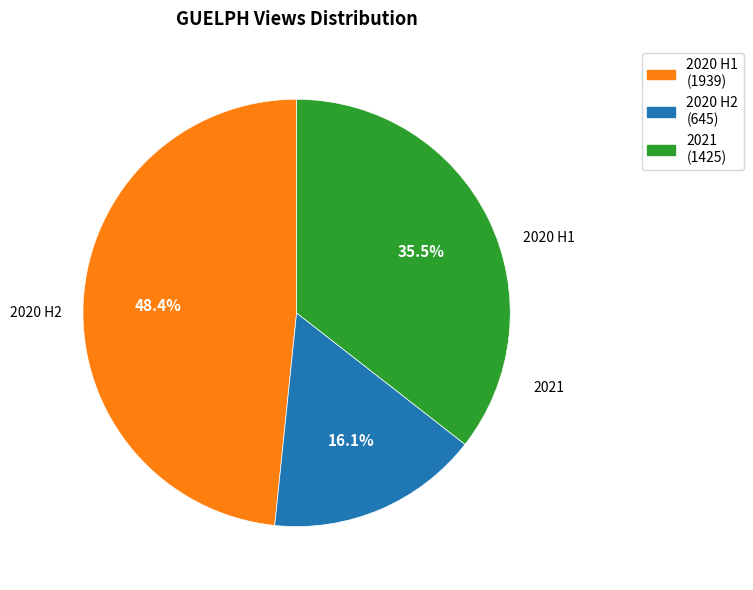

Is there any slice that represents more than half of the pie?

No